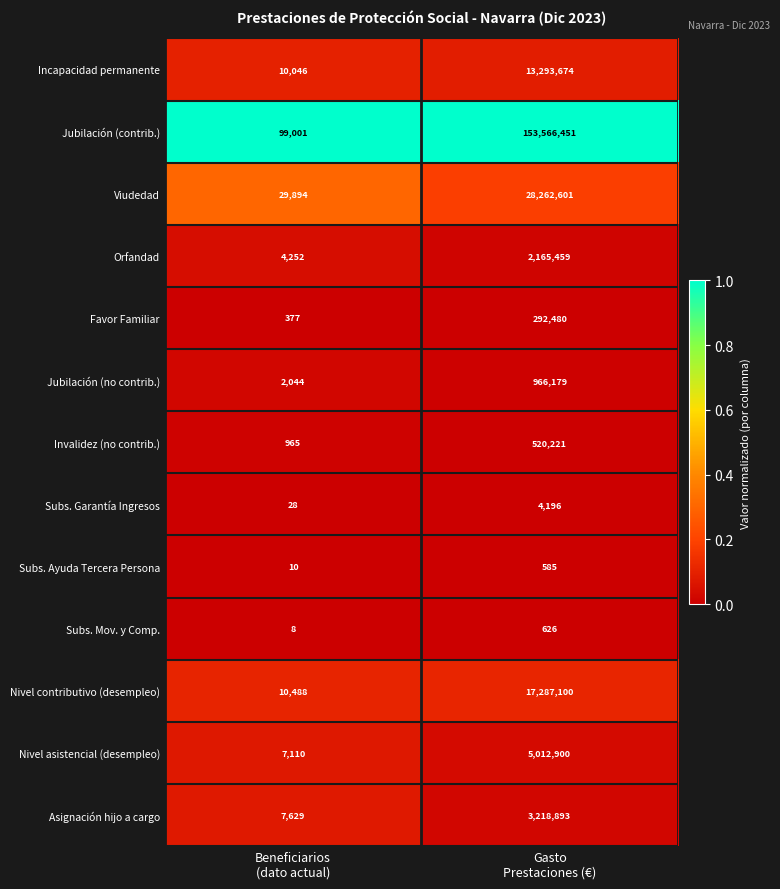

Which series has the largest total across all categories?

Jubilación (contrib.)